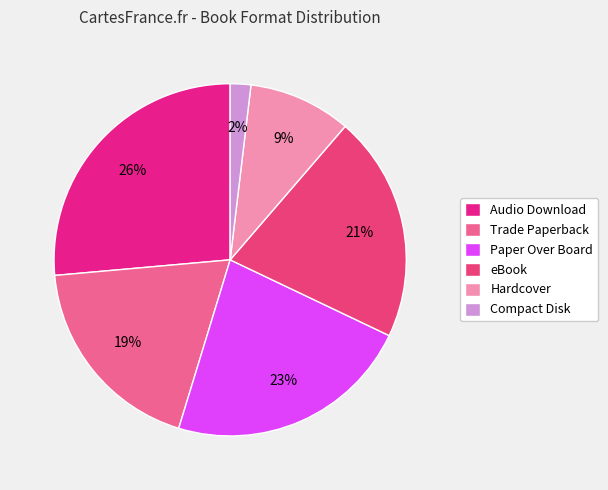

Which slice is the smallest?

Compact Disk